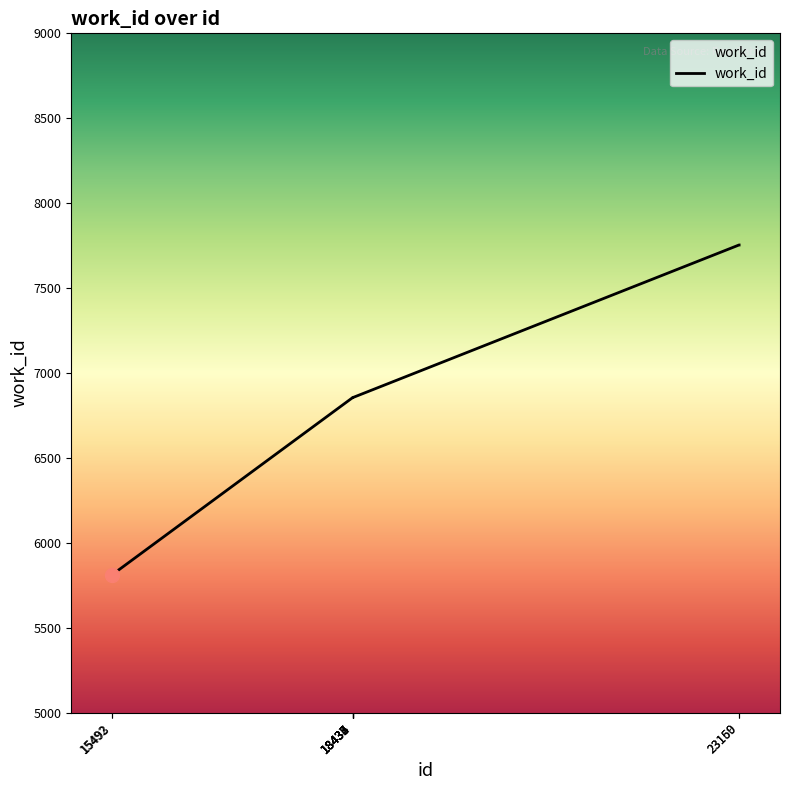

Approximately how many times larger is the value at 18432 compared to 15493?

1.2